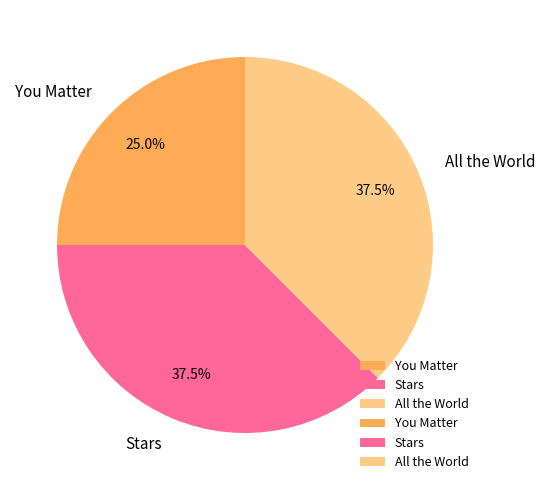

Count the number of slices in the pie.

3